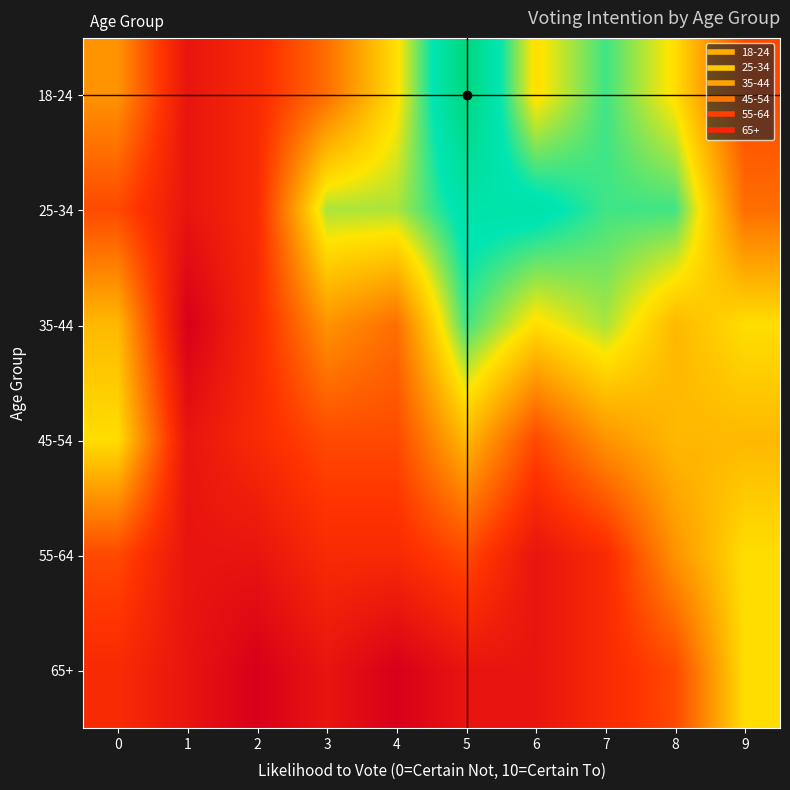

Reading left to right, what are all the values shown in this chart?

18-24: 0=0.1	1=0.0	2=0.0	3=0.0	4=0.1	5=0.1	6=0.1	7=0.1	8=0.1	9=0.0
25-34: 0=0.0	1=0.0	2=0.0	3=0.1	4=0.1	5=0.1	6=0.1	7=0.1	8=0.1	9=0.0
35-44: 0=0.1	1=0.0	2=0.0	3=0.1	4=0.0	5=0.1	6=0.1	7=0.1	8=0.1	9=0.1
45-54: 0=0.1	1=0.0	2=0.0	3=0.0	4=0.0	5=0.1	6=0.0	7=0.1	8=0.1	9=0.1
55-64: 0=0.0	1=0.0	2=0.0	3=0.0	4=0.0	5=0.0	6=0.0	7=0.0	8=0.1	9=0.1
65+: 0=0.0	1=0.0	2=0.0	3=0.0	4=0.0	5=0.0	6=0.0	7=0.0	8=0.0	9=0.1